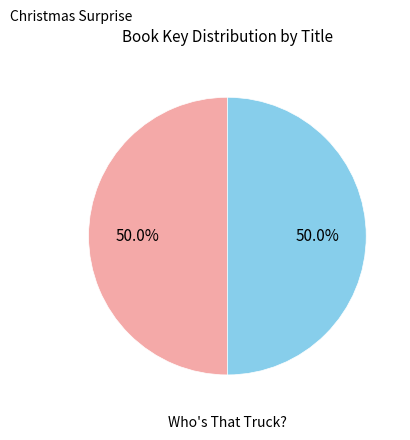

Which category has the biggest portion of the pie?

Christmas Surprise